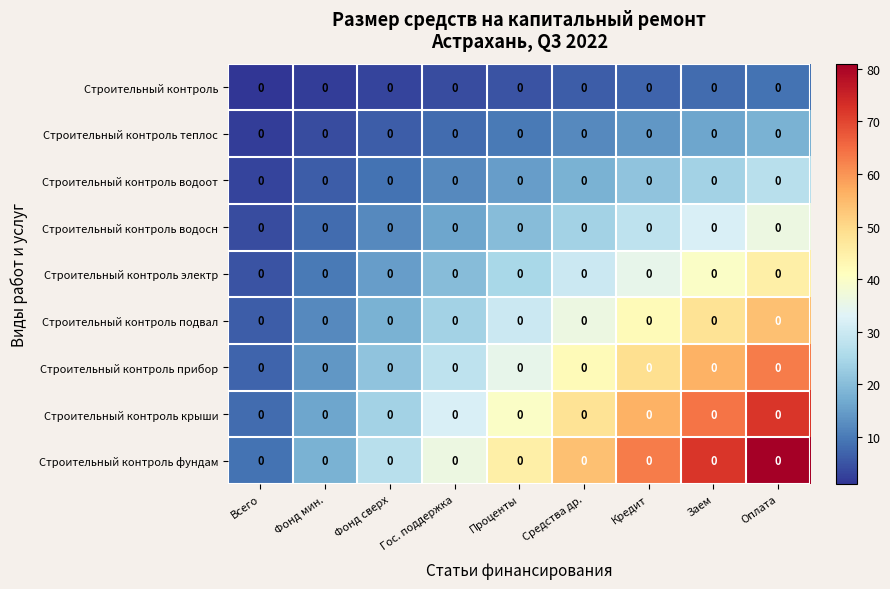

Rank the series by their maximum value, from highest to lowest.

Строительный контроль фундам, Строительный контроль крыши, Строительный контроль прибор, Строительный контроль подвал, Строительный контроль электр, Строительный контроль водосн, Строительный контроль водоот, Строительный контроль теплос, Строительный контроль